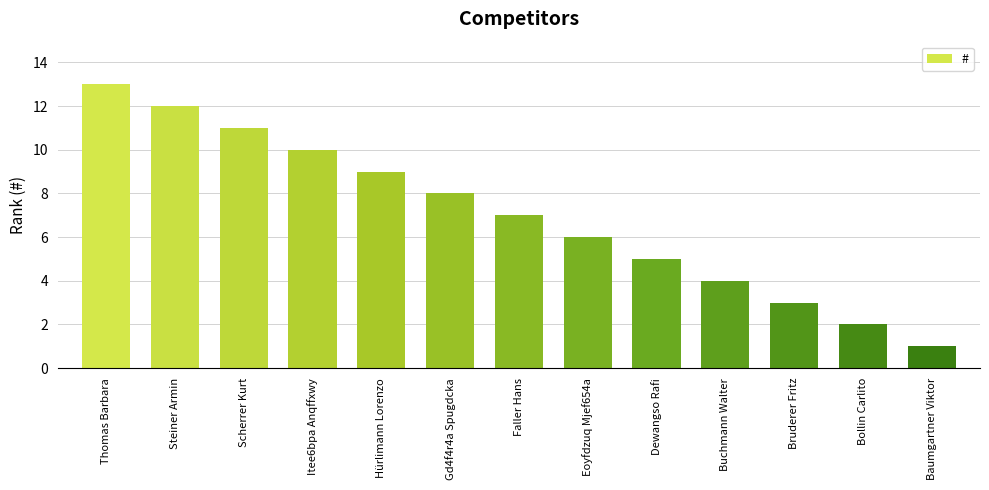

What value does the data have at Eoyfdzuq Mjef654a?

6